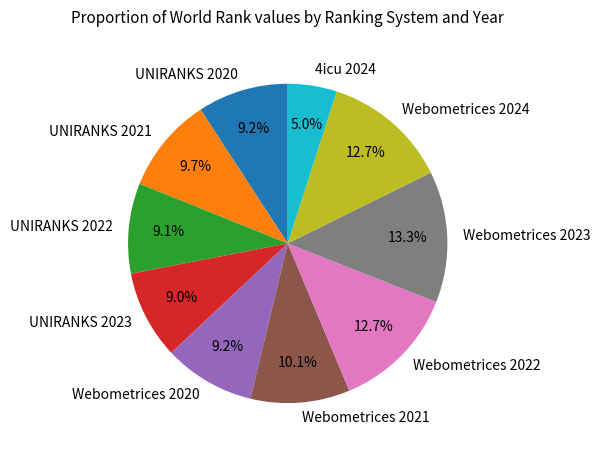

Is it true that Webometrices 2023 is 27% of the pie?

False